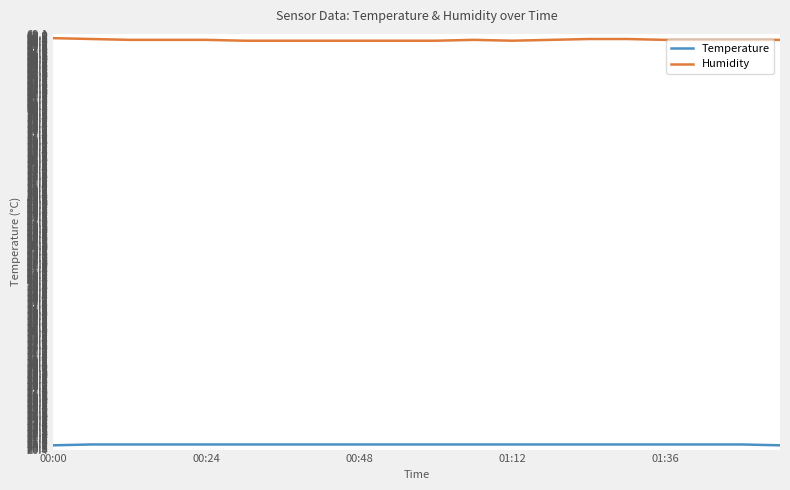

True or false: Temperature and Humidity cross at least once.

False